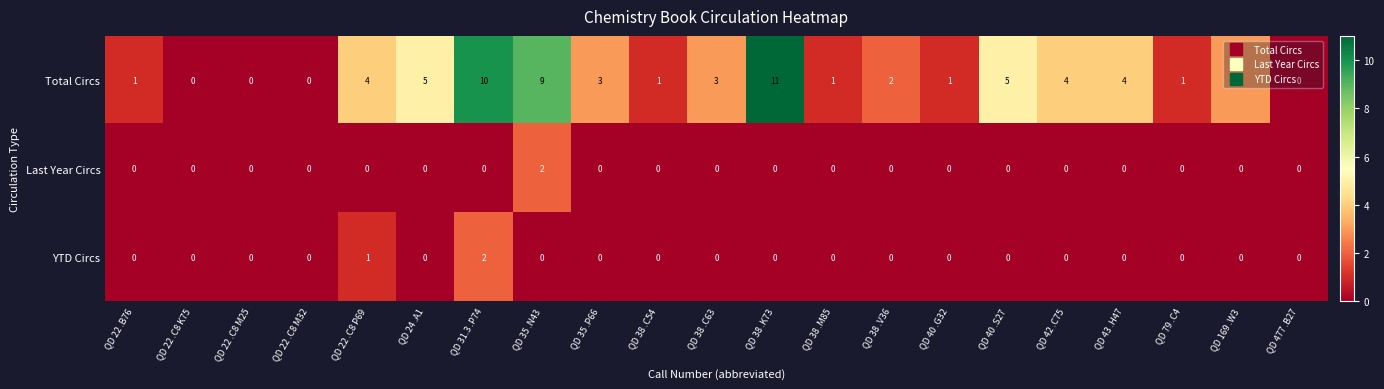

How many distinct data groups are displayed?

3